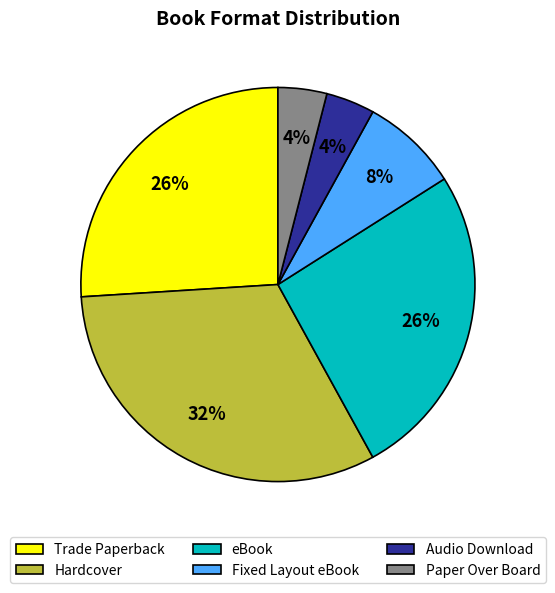

Which has a higher value, Paper Over Board or Fixed Layout eBook?

Fixed Layout eBook